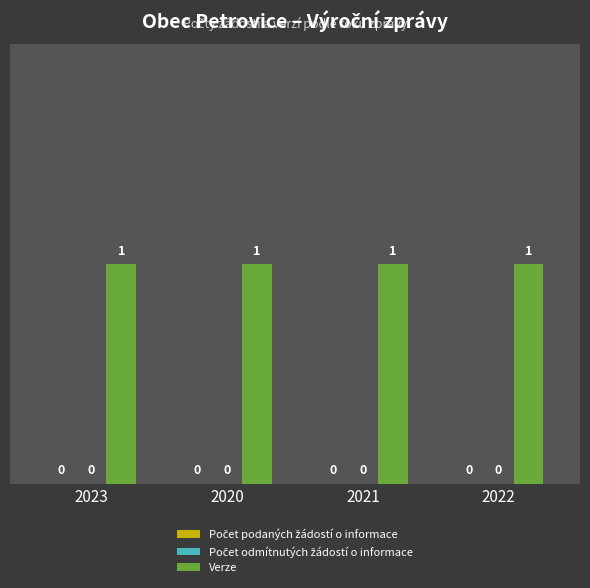

What value does the Verze series have at 2020?

1